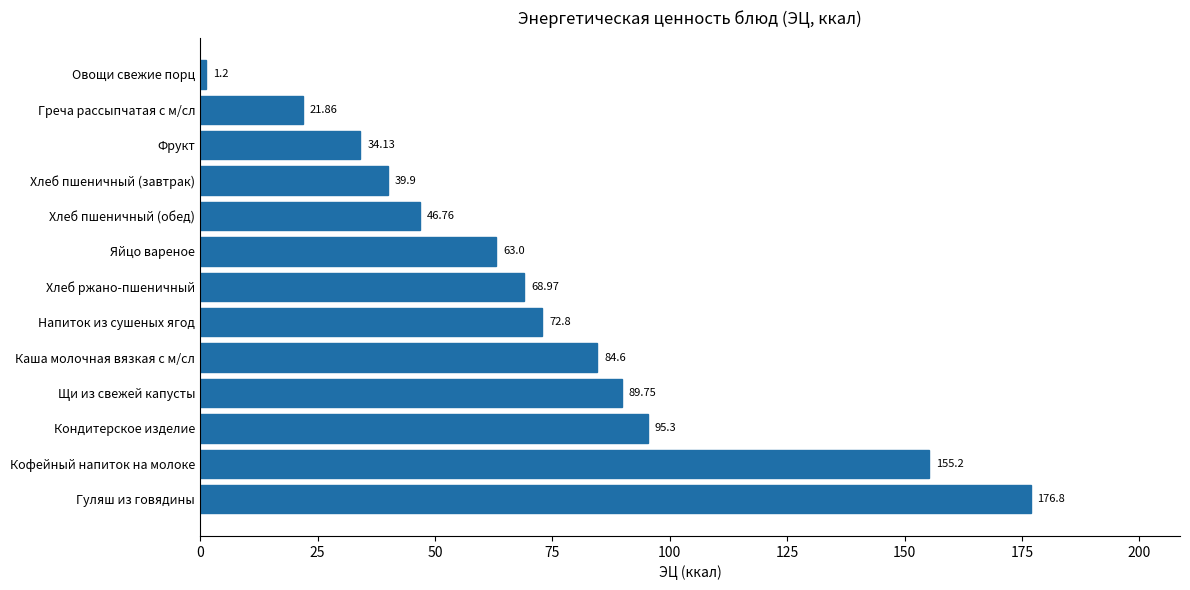

Which label corresponds to the largest value in the chart?

Гуляш из говядины